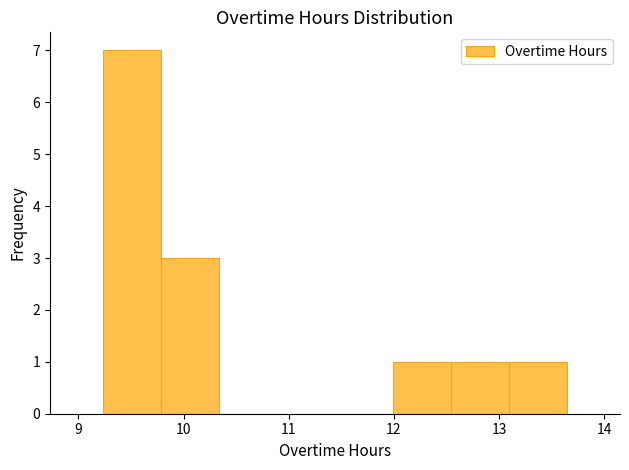

Reading left to right, list every bar in this chart as the range it spans on the x-axis followed by its height. Neither the bar edges nor the heights are printed on the chart, so give them approximately, as read against the axes.

9.2 to 9.8: 7
9.8 to 10.3: 3
10.3 to 10.9: 0
10.9 to 11.4: 0
11.4 to 12.0: 0
12.0 to 12.5: 1
12.5 to 13.1: 1
13.1 to 13.7: 1